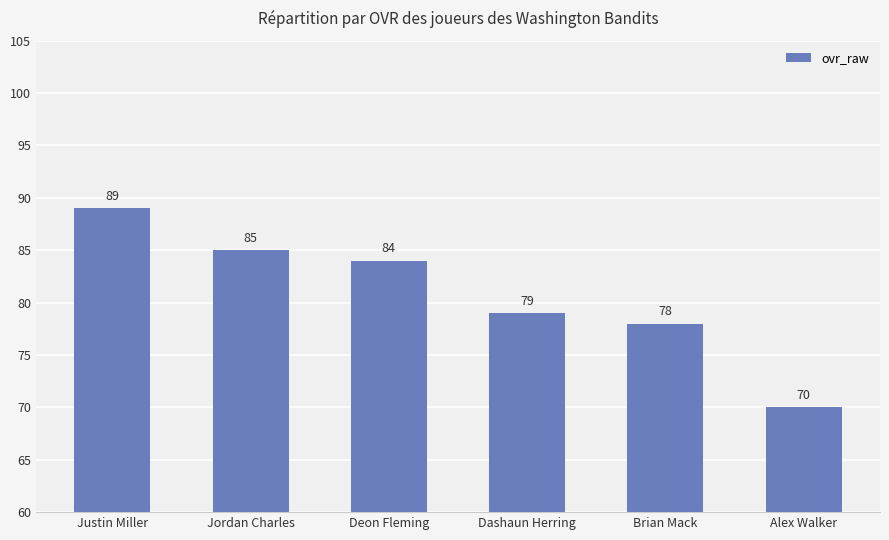

Between Deon Fleming and Dashaun Herring, which is larger?

Deon Fleming